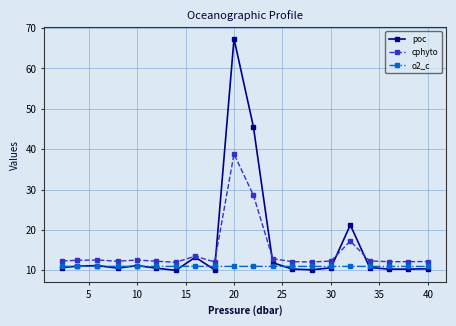

What is the value of the poc point at the 4th from the left?

10.5